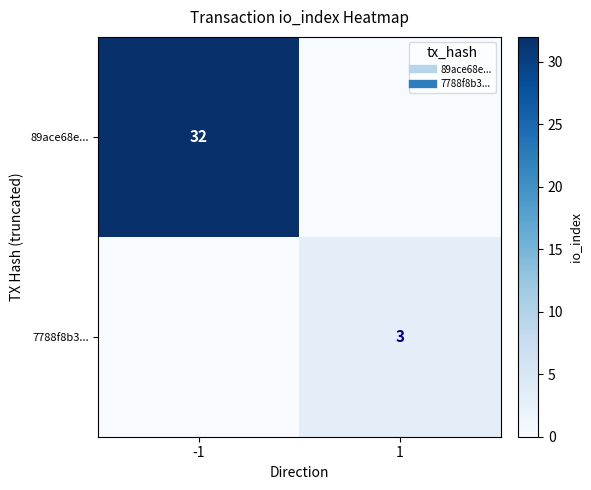

Which category has the highest value across all series?

-1